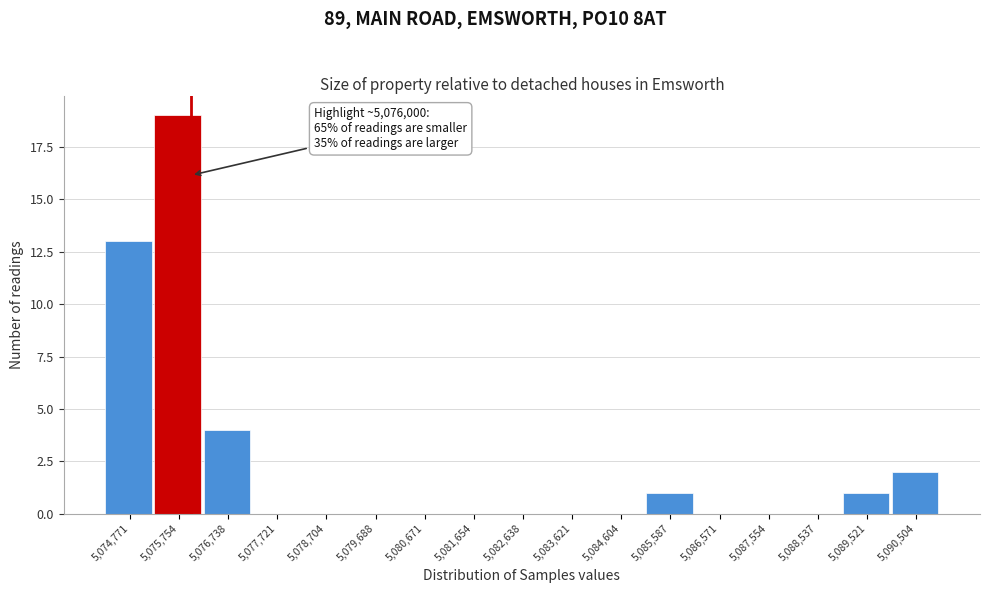

Which range on the x-axis has the tallest bar?

5075300 to 5076200